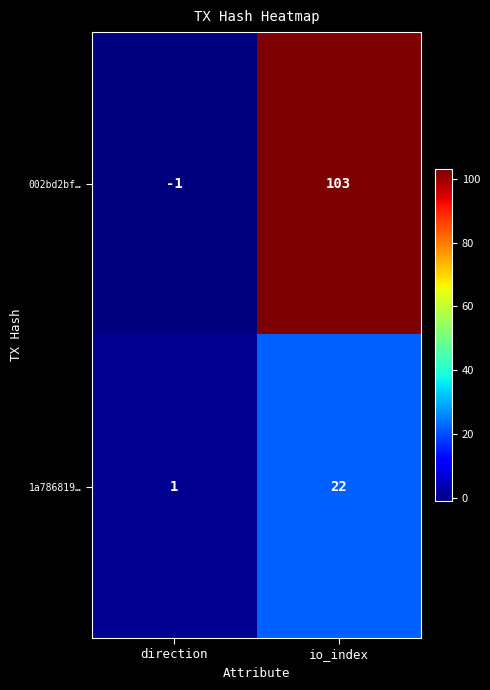

At how many categories does at least one series exceed 30?

1